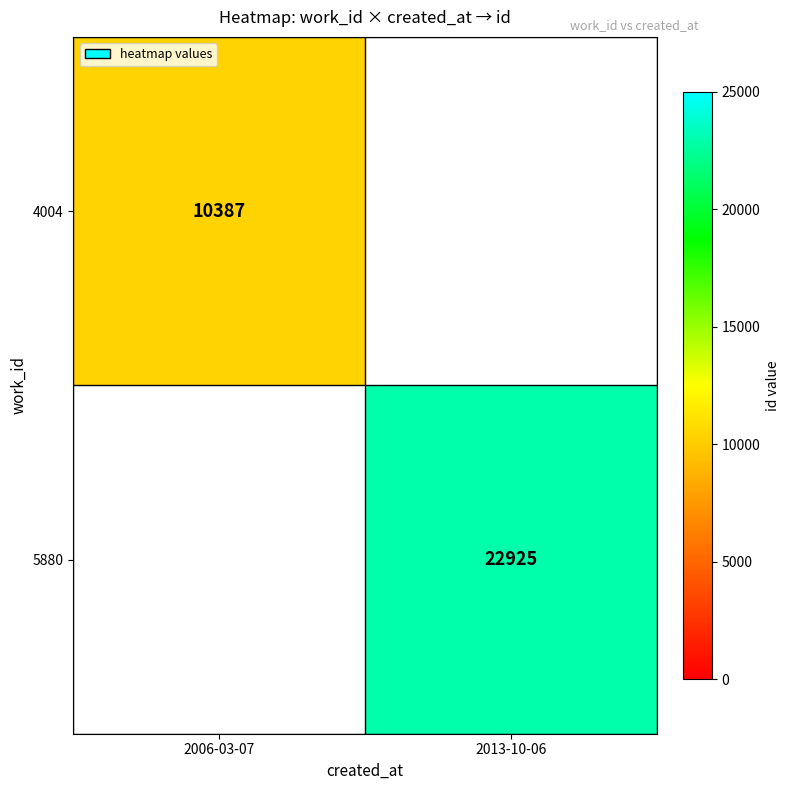

The 4004 series shows 3764 at 2006-03-07. True or false?

False